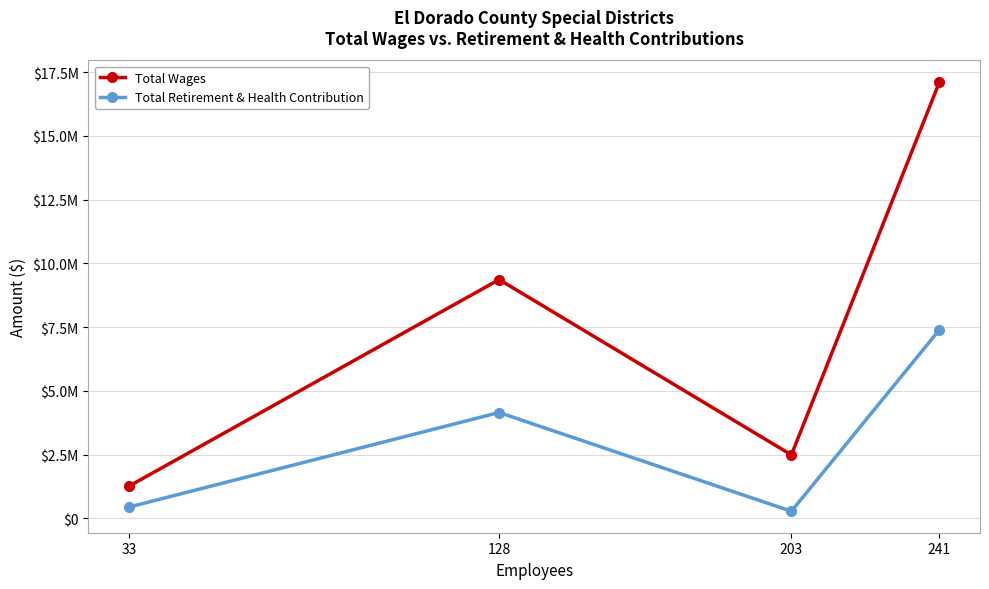

Between 203 and 241, which series saw the biggest shift?

Total Wages